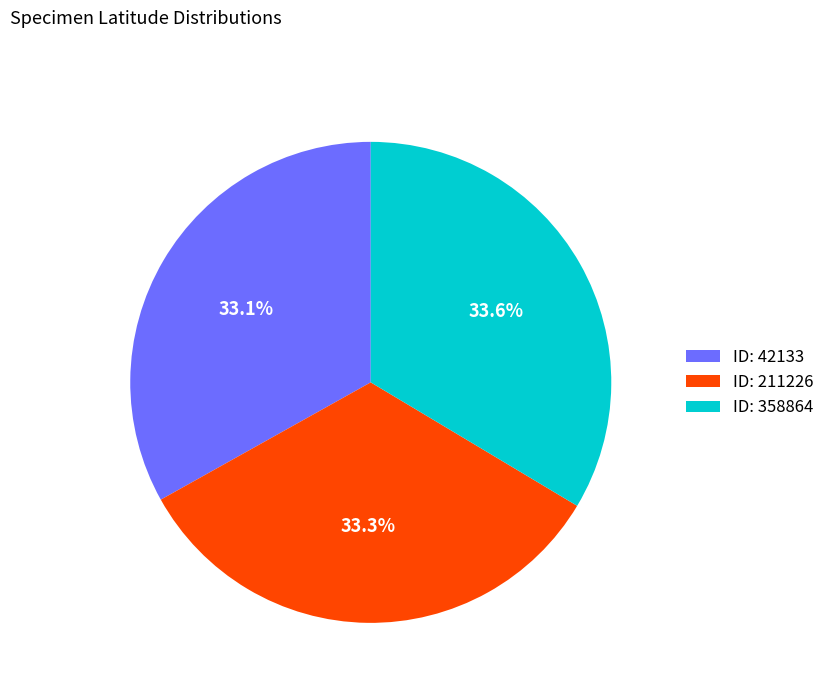

What portion of the pie excludes ID: 358864?

66.4%